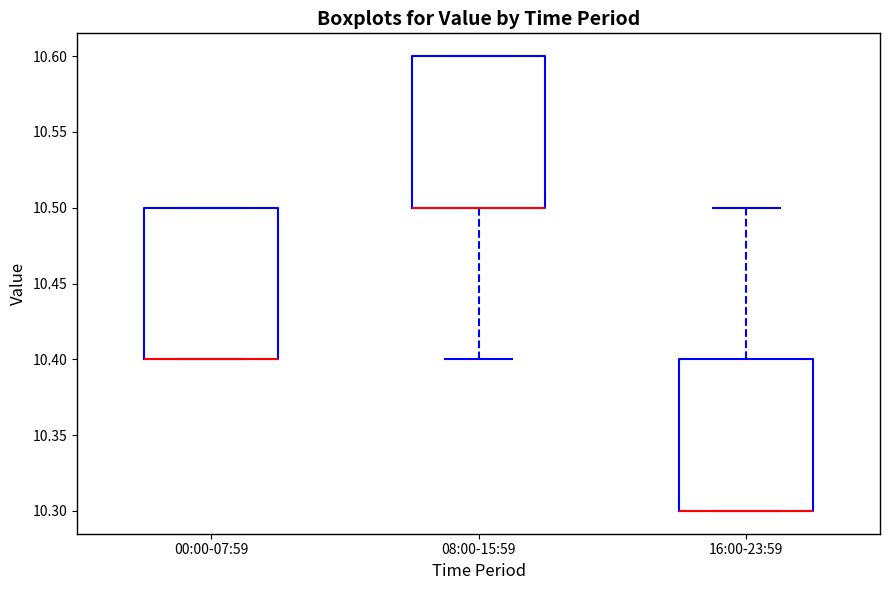

Where is the lower edge of the box for 08:00-15:59 on the y-axis? The values are not printed on the chart, so give them approximately, as read against the axis.

10.5